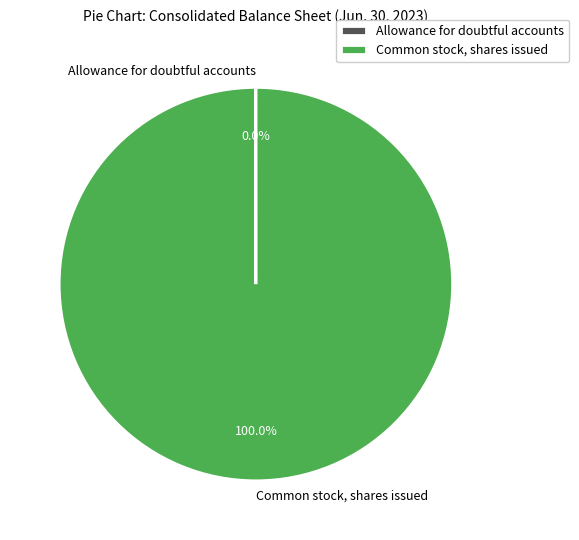

Does Common stock, shares issued account for over 50% of the chart?

Yes